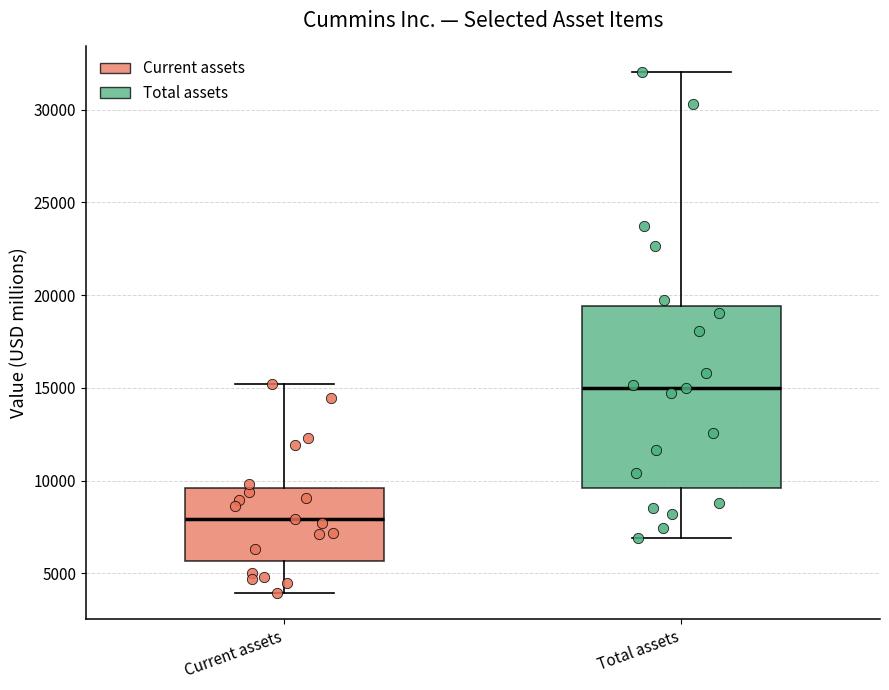

Reading left to right, read every box against the y-axis: the position of its median line, the range the box covers, and the ends of its whiskers. The values are not printed on the chart, so give them approximately, as read against the axis.

Current assets: median 8000, box 5500 to 9500, whiskers 4000 to 15000
Total assets: median 15000, box 9500 to 19500, whiskers 7000 to 32000